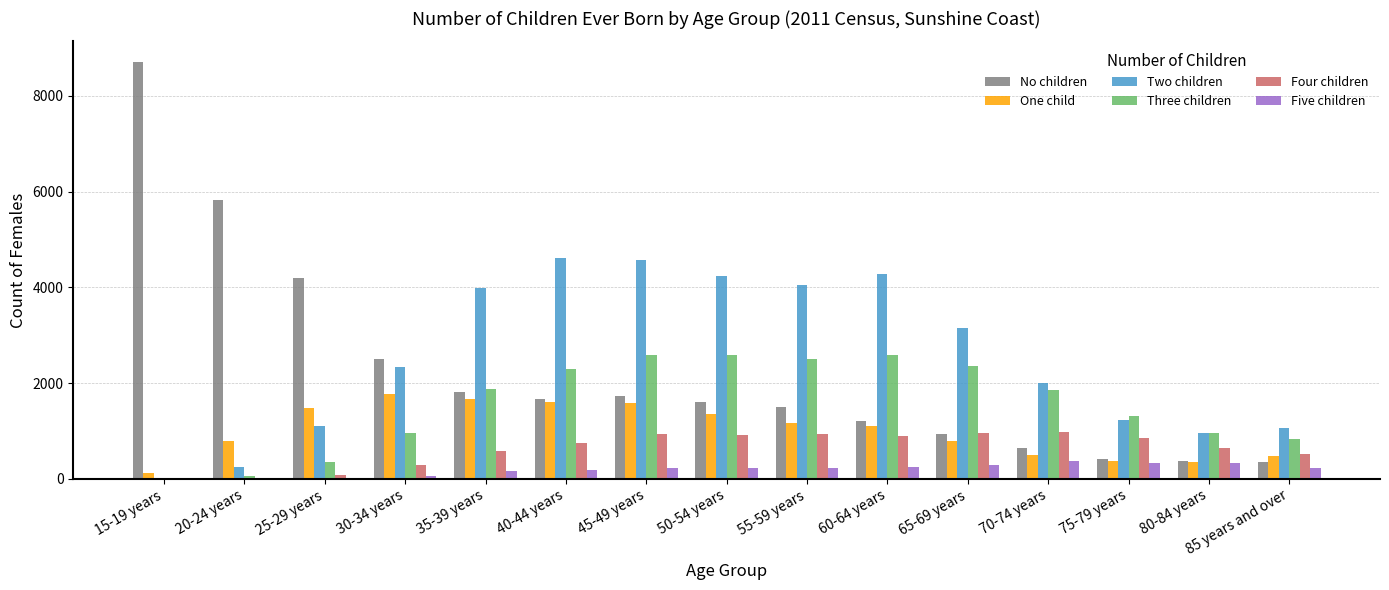

What is the maximum value shown in the chart?

8701